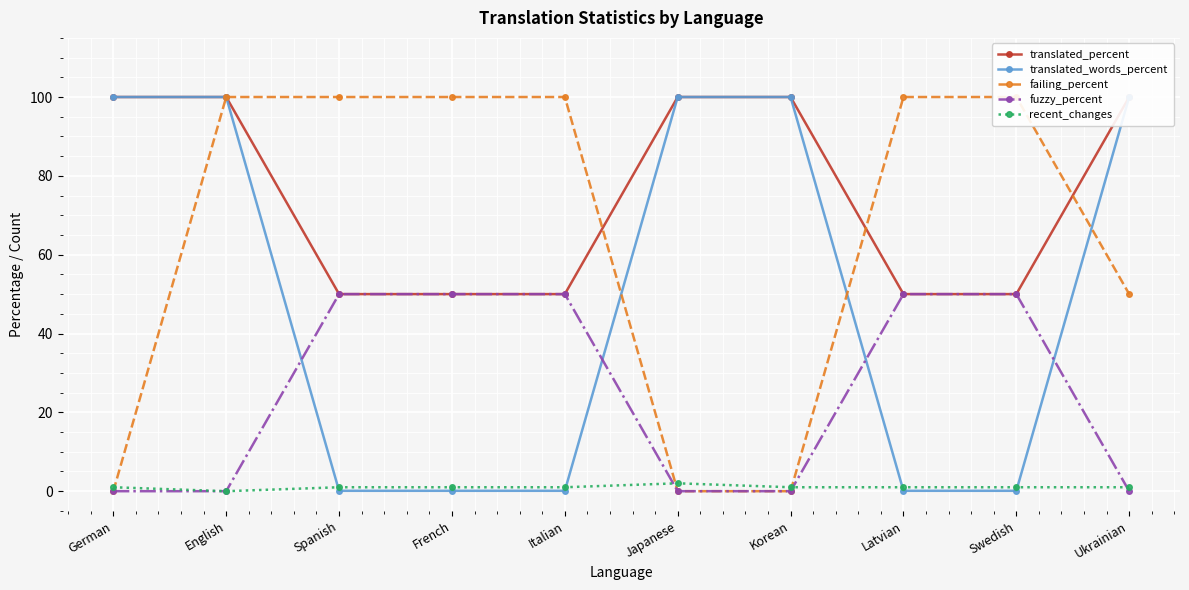

What is the label of the 9th point from the left?

Swedish